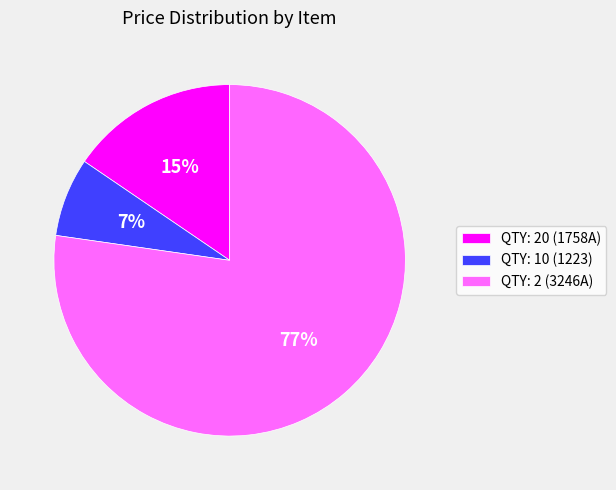

What is the ratio of the value at QTY: 10 (1223) to the value at QTY: 20 (1758A)?

0.5